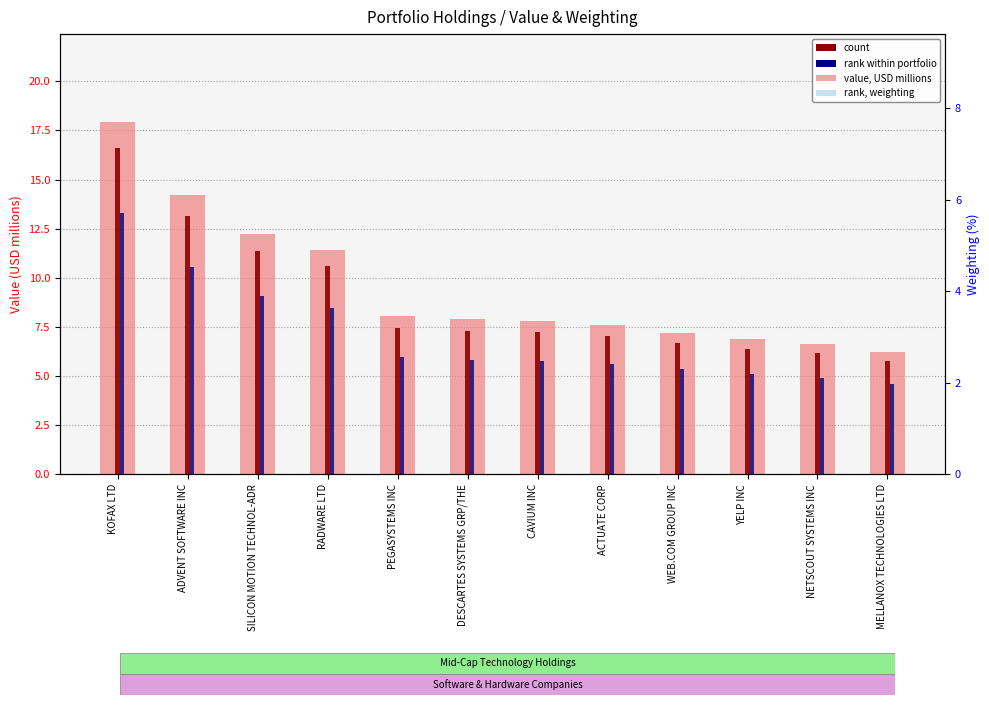

Between MELLANOX TECHNOLOGIES LTD and RADWARE LTD, which is larger?

RADWARE LTD